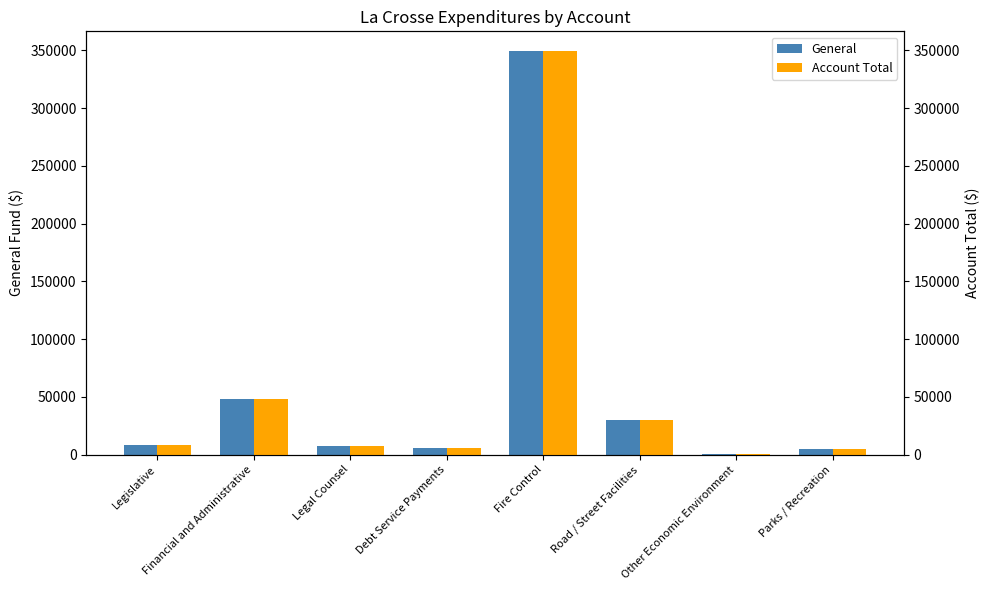

What is the greatest value displayed?

348954